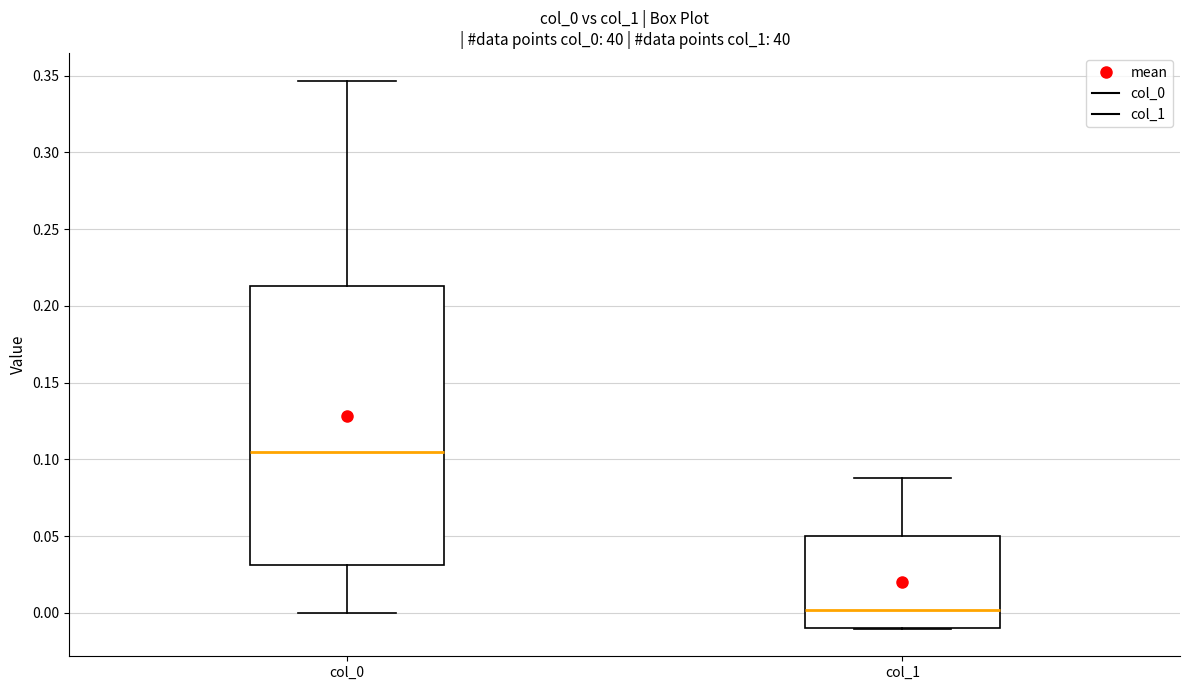

Comparing the boxes themselves (not the whiskers), which one is the tallest?

col_0